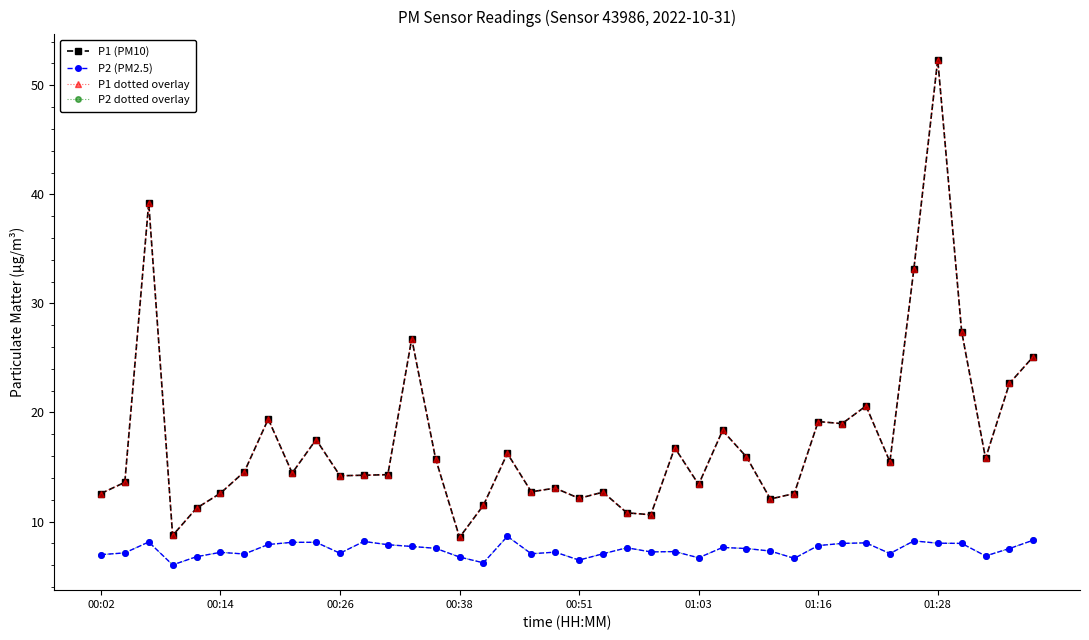

Does the chart have visible grid lines?

No